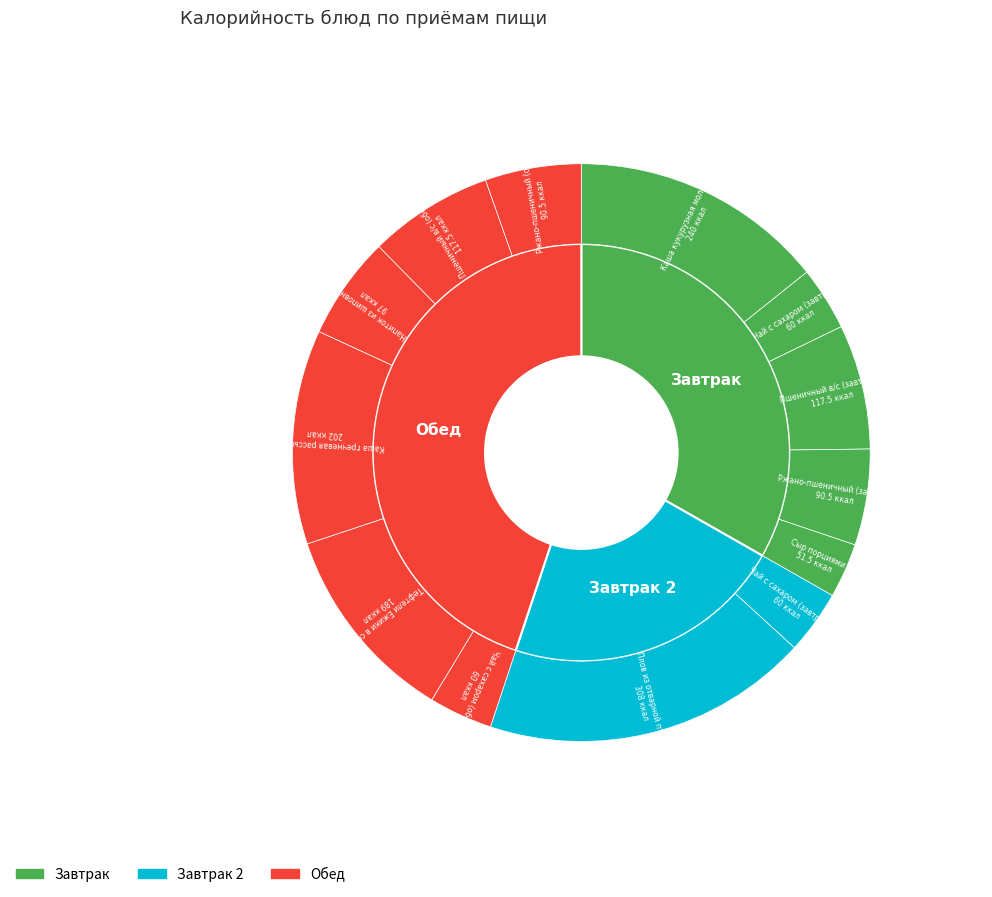

What is the total percentage of Ржано-пшеничный (завтрак) and Плов из отварной птицы?

23.7%